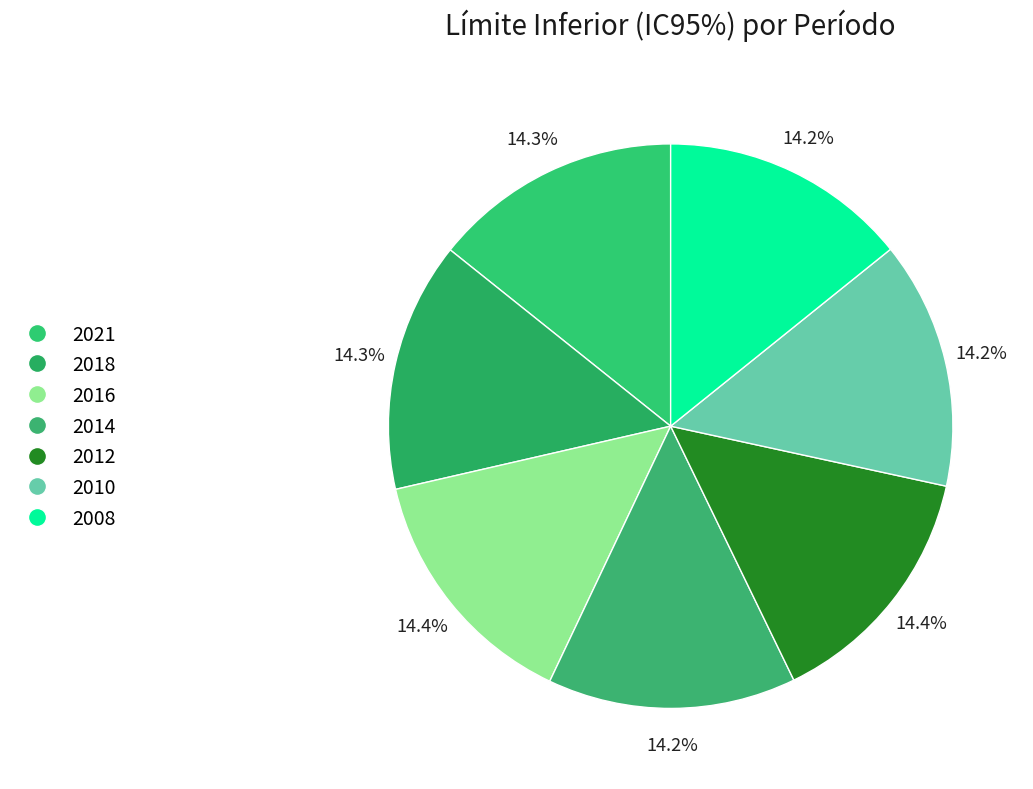

Which has a higher value, 2016 or 2008?

2016